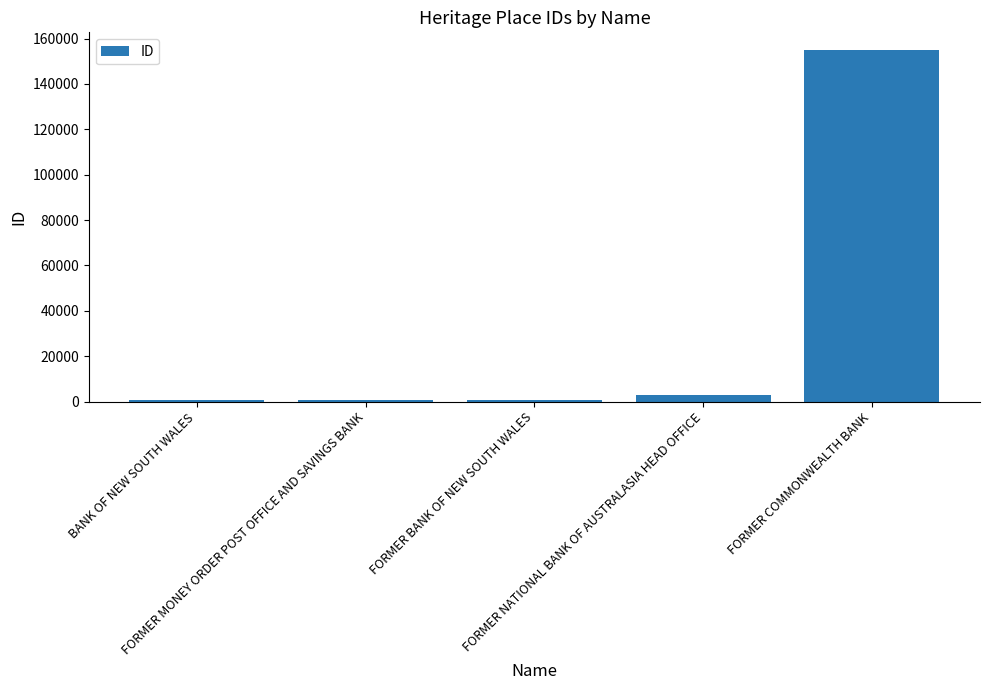

What is the sum of all values?

159981